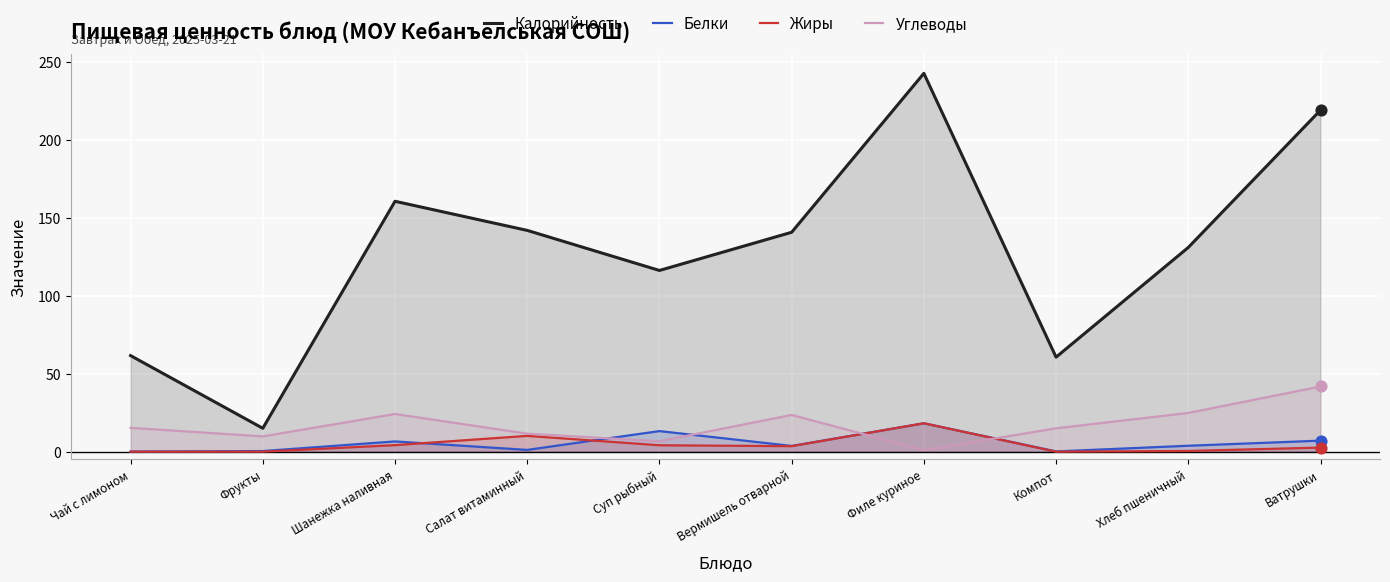

What are all the series names shown in the legend?

Калорийность, Белки, Жиры, Углеводы